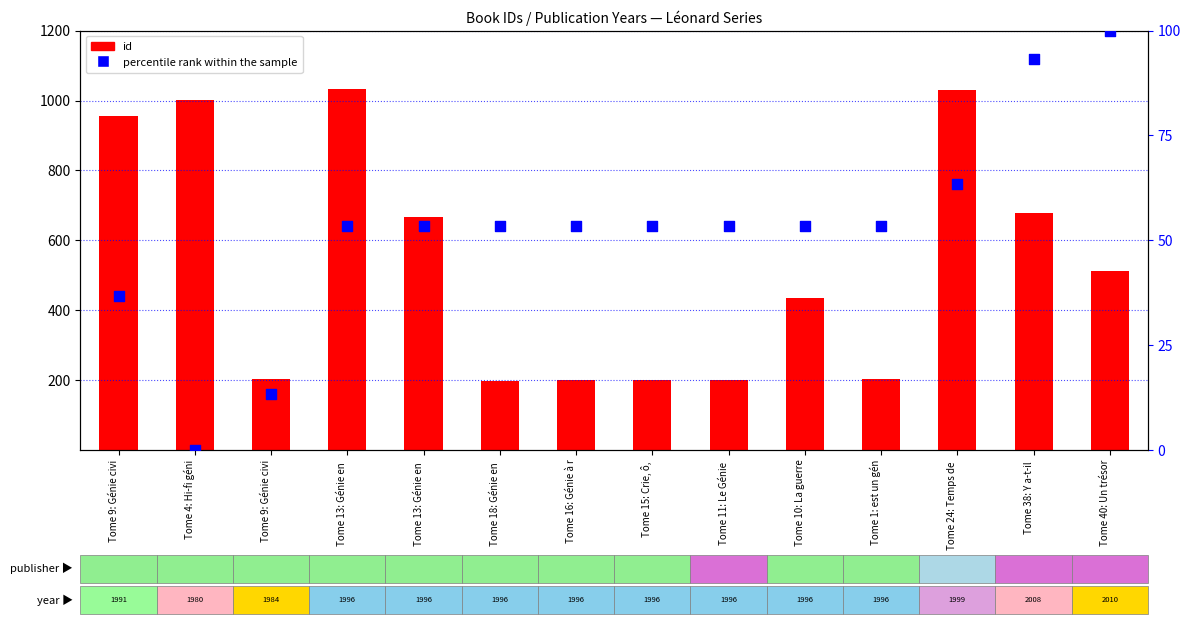

Is the value of id at Tome 18: Génie en  greater than the value of percentile rank within the sample at Tome 18: Génie en ?

Yes